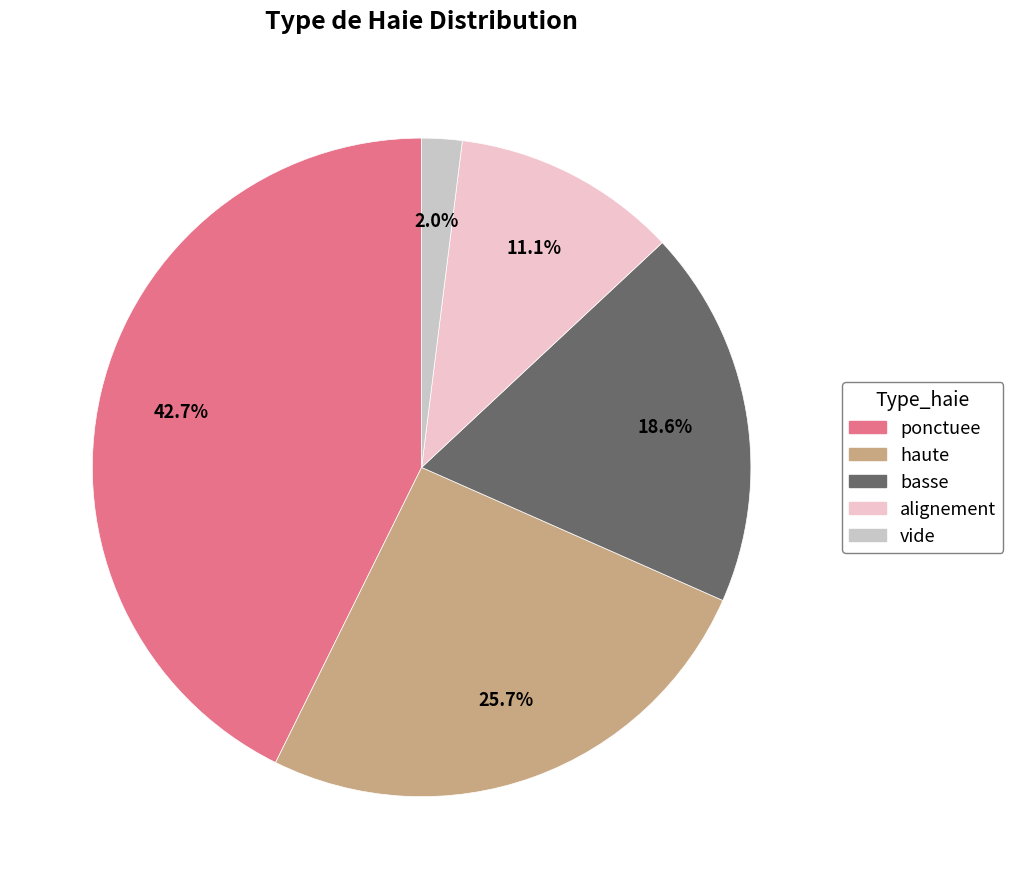

Is there a majority slice in this chart?

No